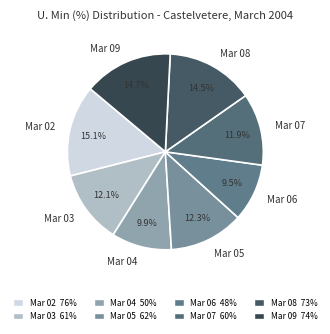

Combined, what portion of the pie is Mar 06 and Mar 02?

24.6%